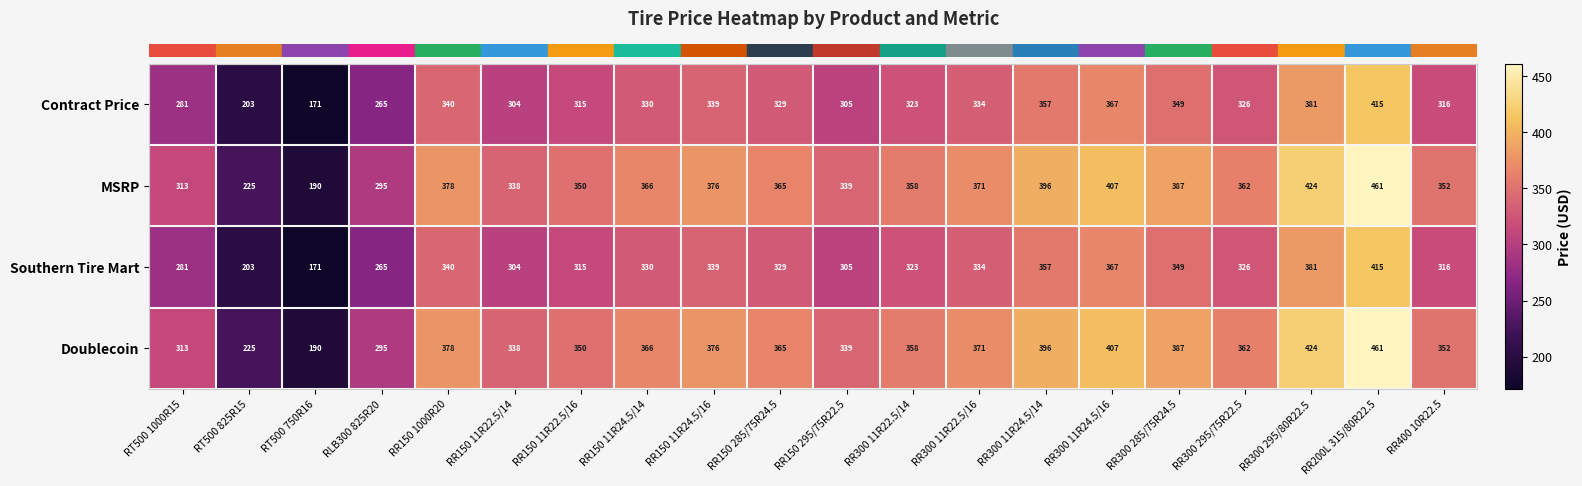

At how many categories does at least one series exceed 253?

18